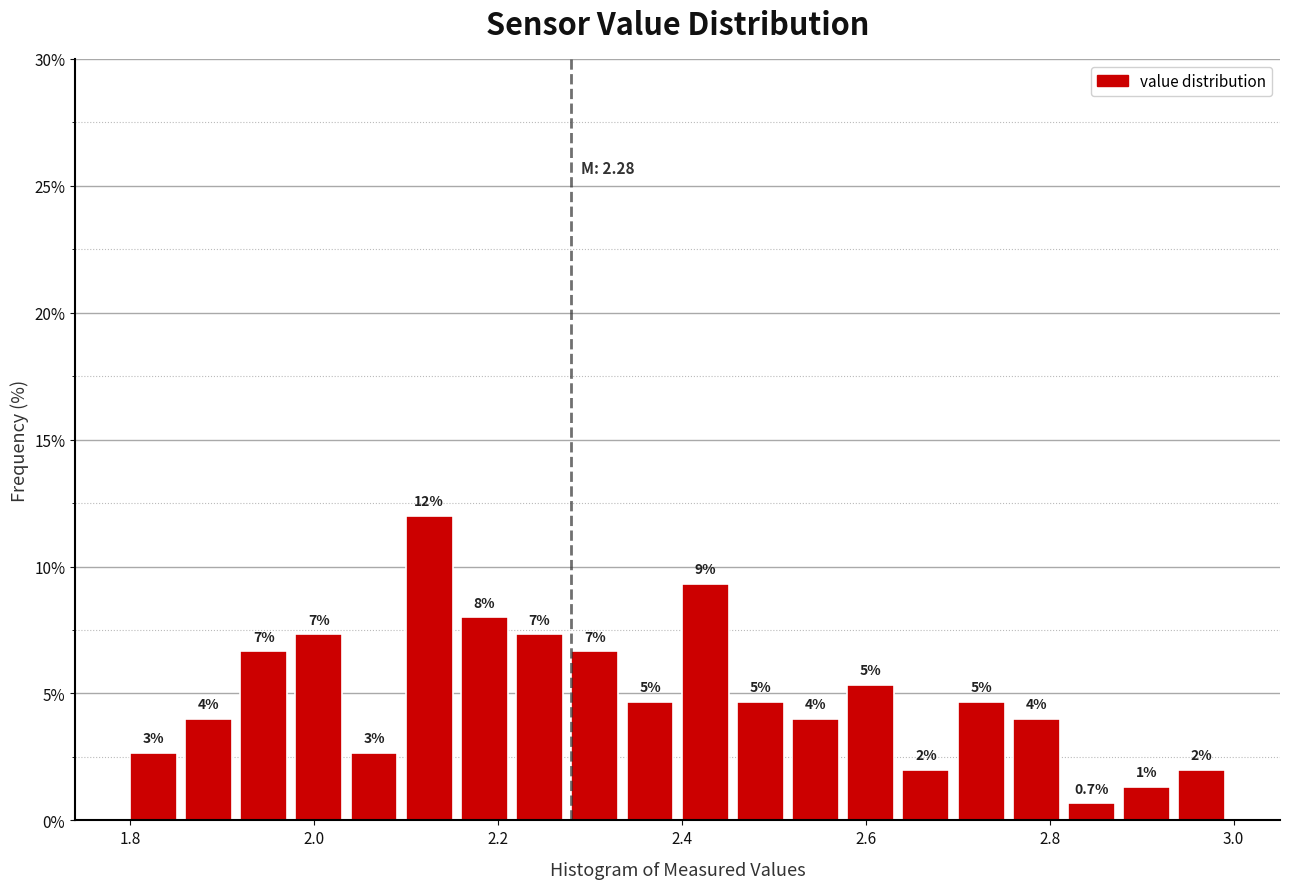

Around what value on the x-axis is the tallest bar? Give the approximate position of its centre, as read against the axis.

2.12